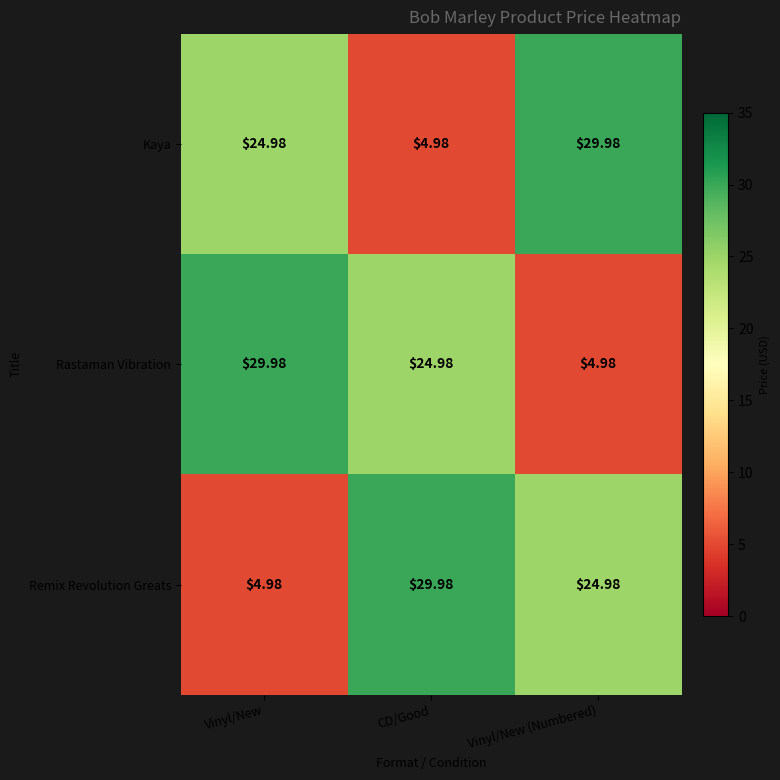

At which label does Kaya reach its peak?

Vinyl/New (Numbered)